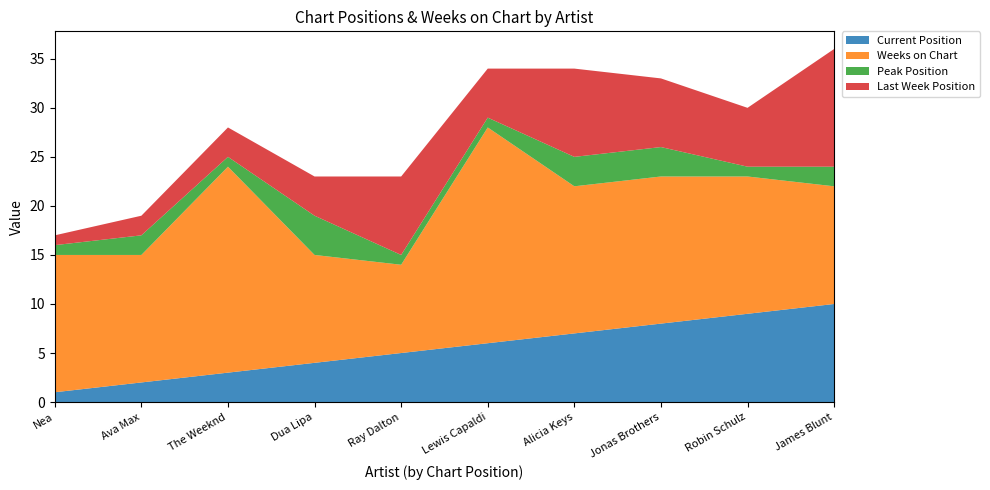

What is the total value across all series at Alicia Keys?

34